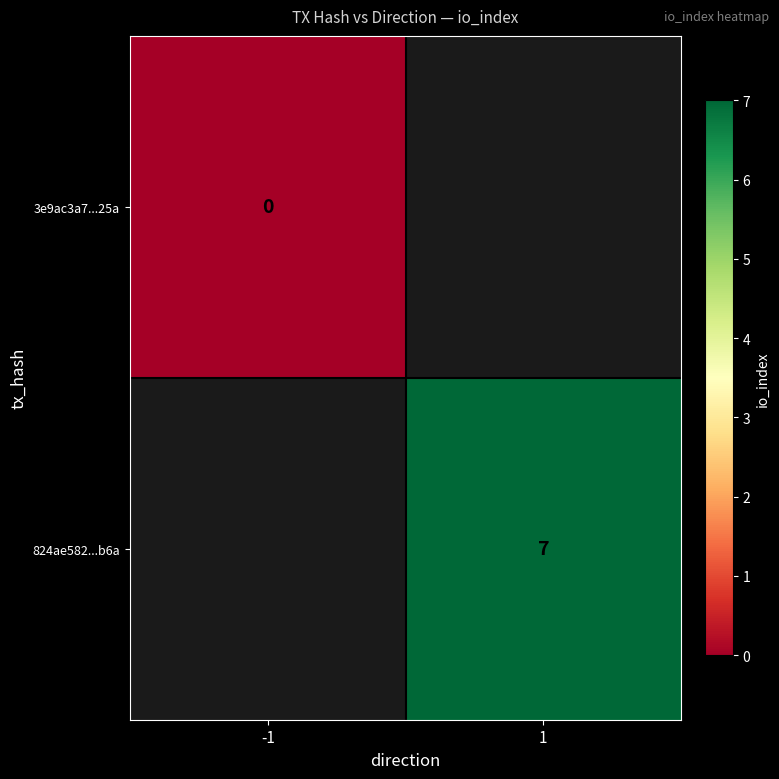

Is it true that 824ae582...b6a equals 7 at 1?

True